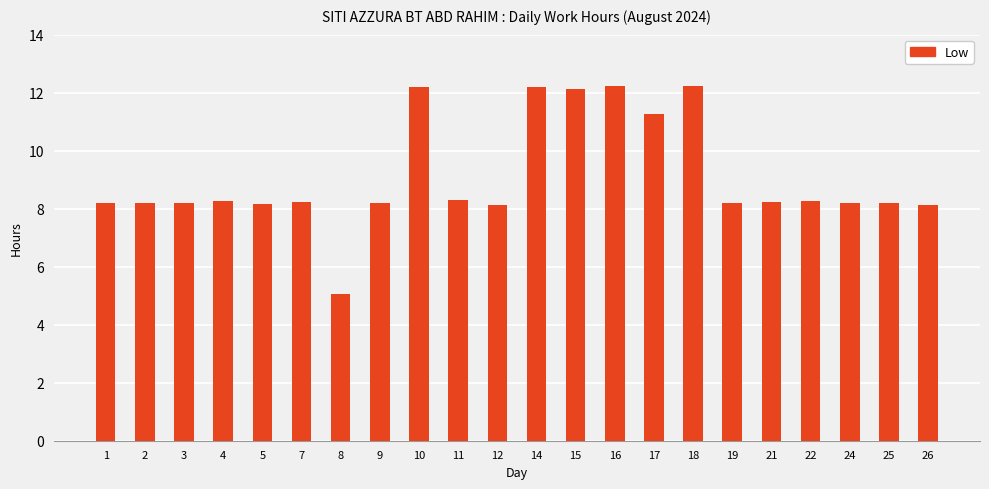

Are the bars grouped side by side (vs. stacked)?

No